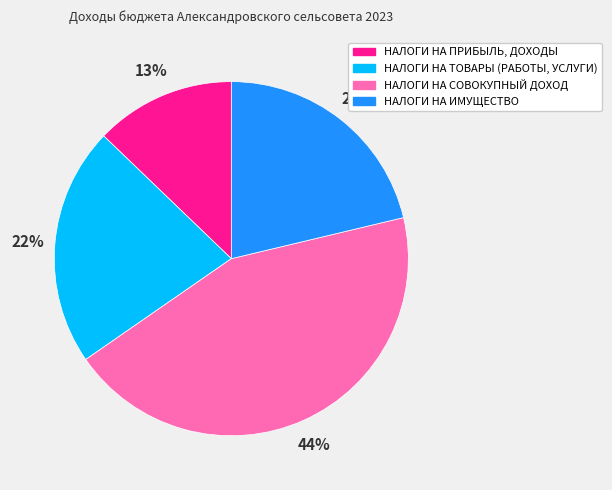

What percentage is the НАЛОГИ НА ПРИБЫЛЬ, ДОХОДЫ slice, to the nearest percent?

13%